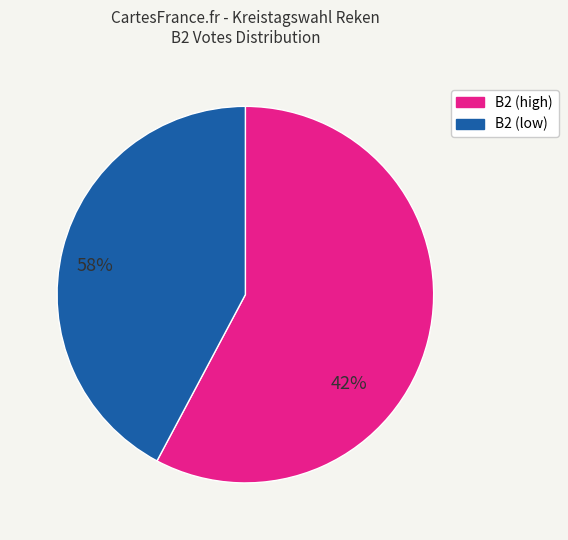

How many slices are in this pie chart?

2